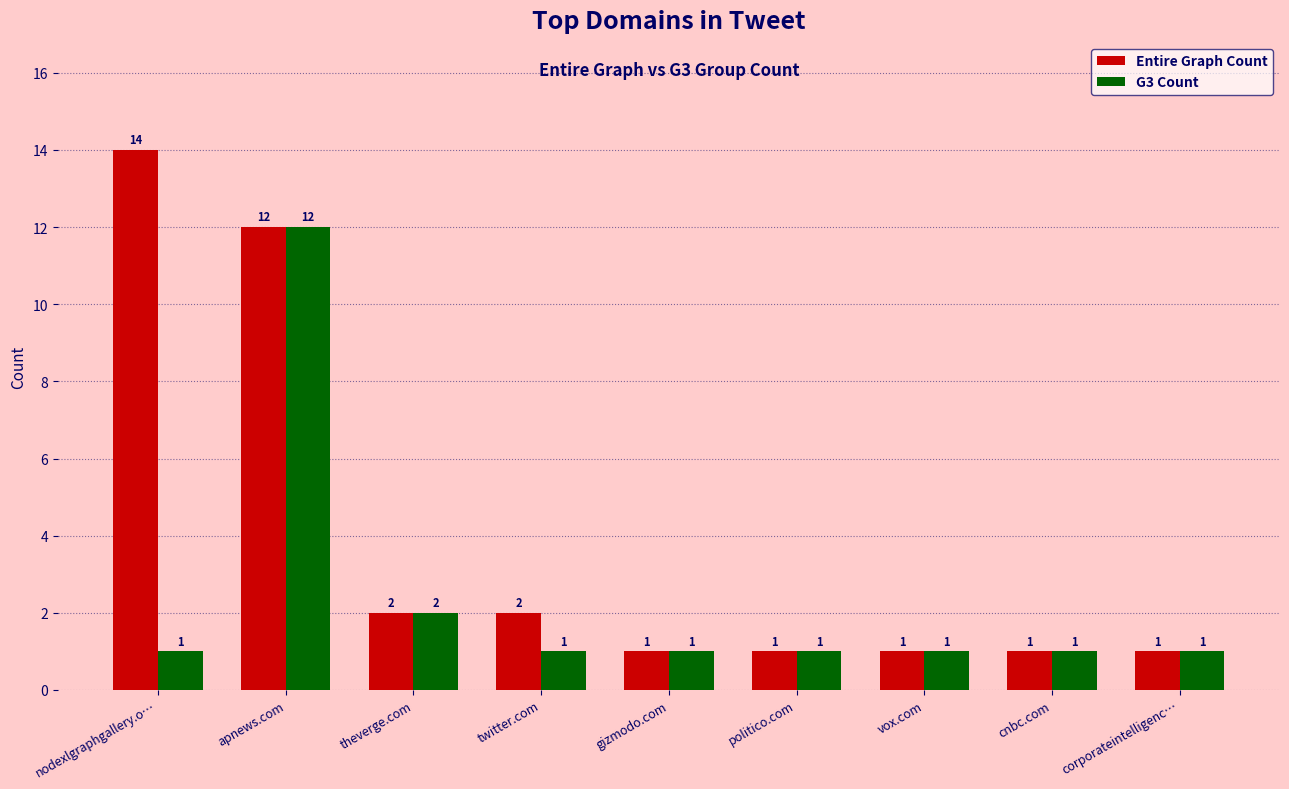

At which category is the sum across all series the highest?

apnews.com